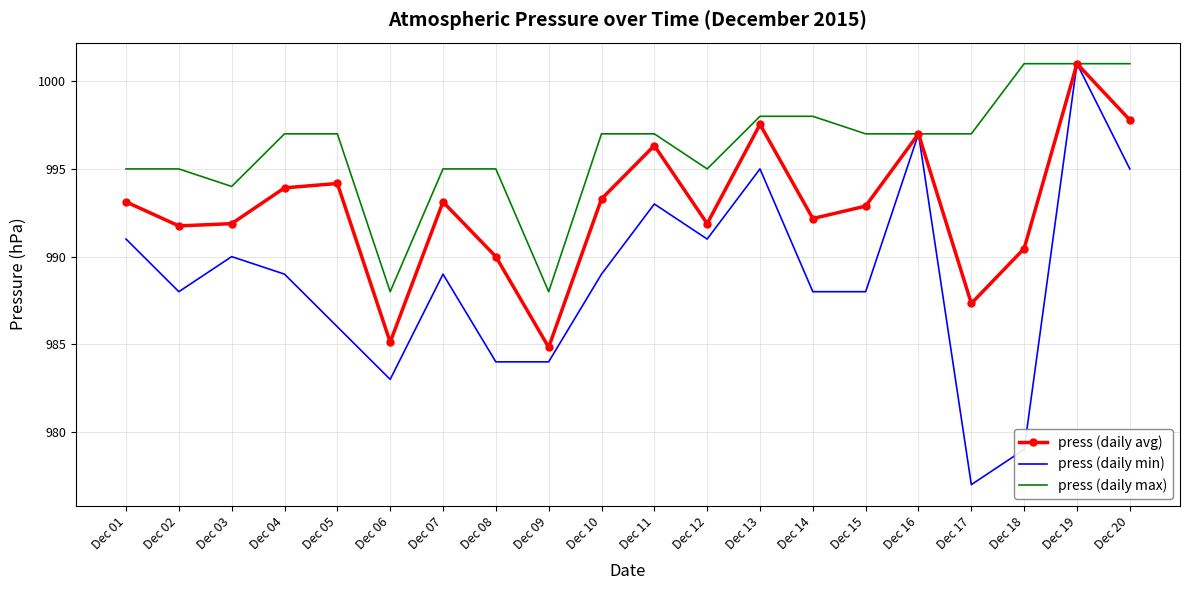

Is it true that press (daily max) equals 997.0 at Dec 04?

True